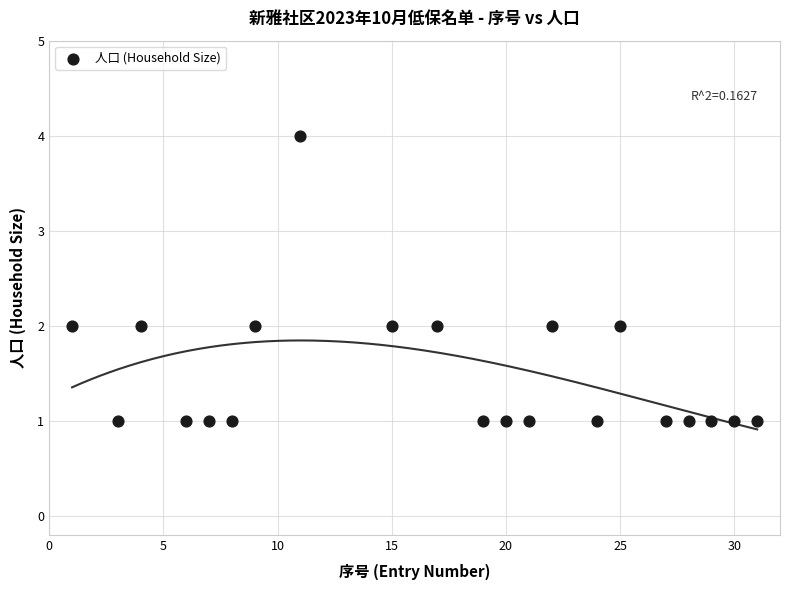

What is the range of X values (max minus min)?

30